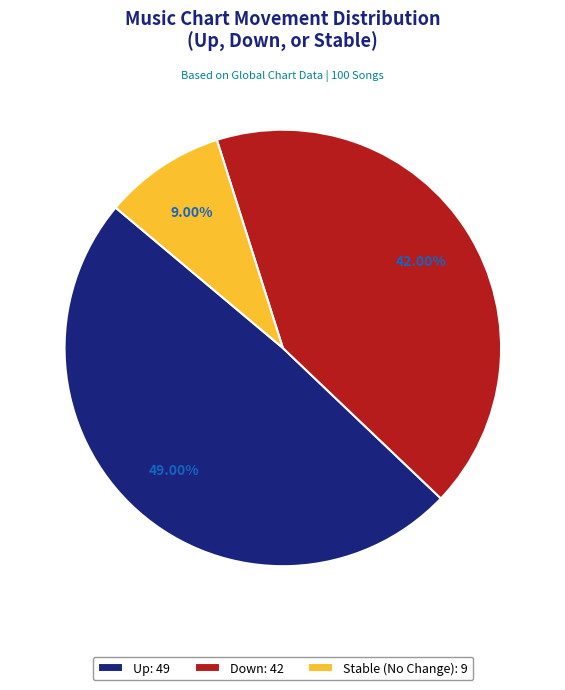

Does any single category account for the majority?

No